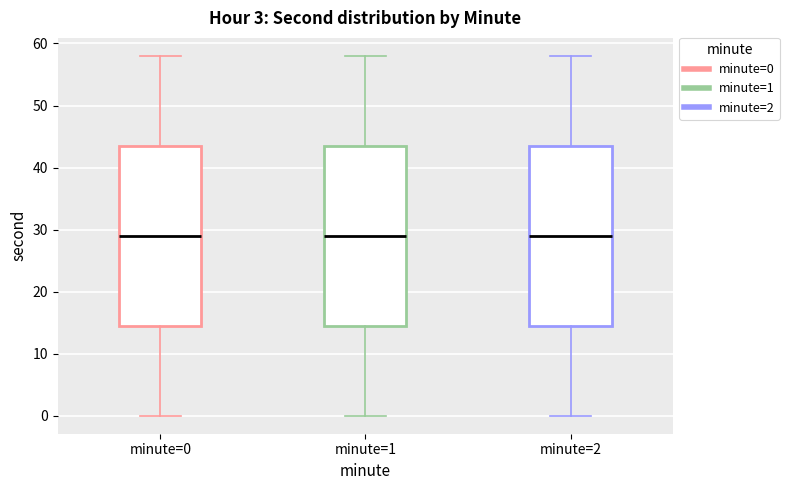

Reading left to right, read every box against the y-axis: the position of its median line, the range the box covers, and the ends of its whiskers. The values are not printed on the chart, so give them approximately, as read against the axis.

minute=0: median 29, box 15 to 44, whiskers 0 to 58
minute=1: median 29, box 15 to 44, whiskers 0 to 58
minute=2: median 29, box 15 to 44, whiskers 0 to 58